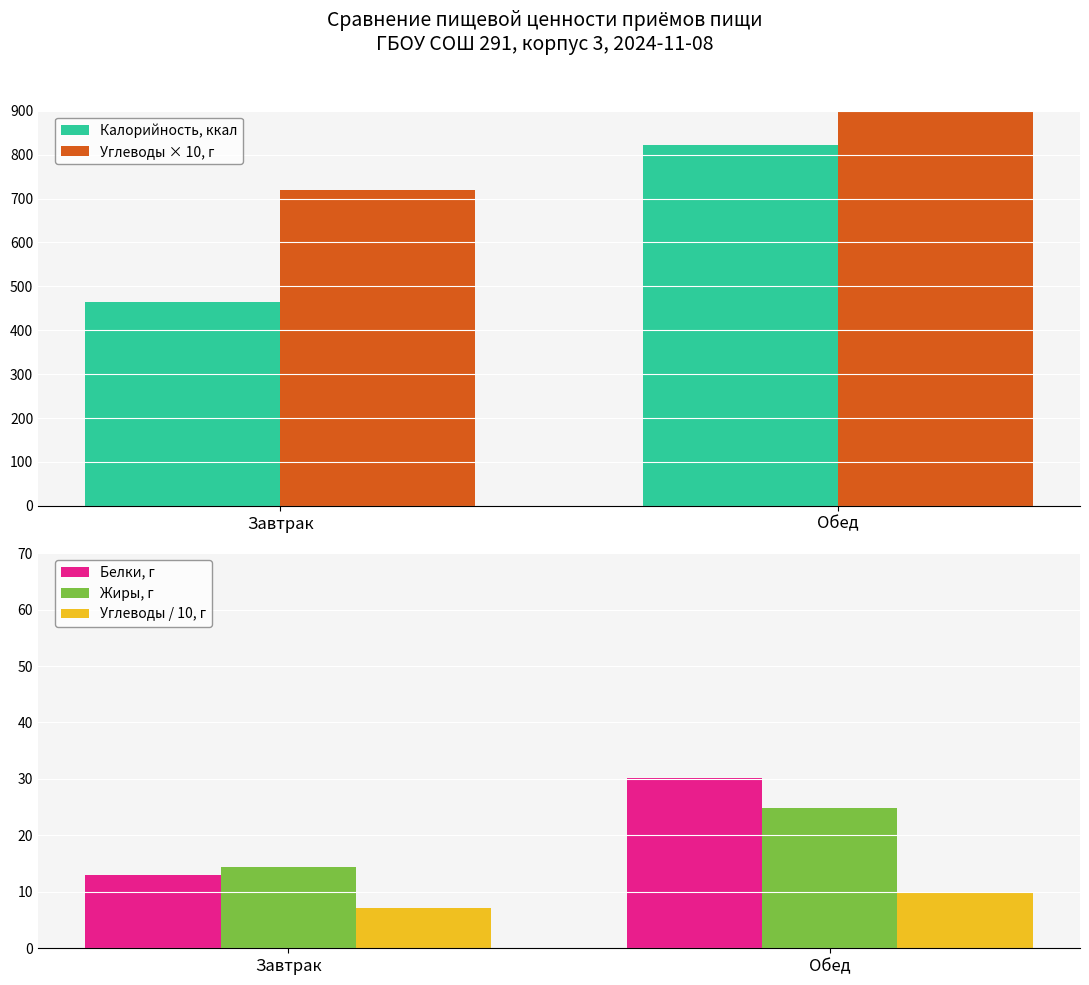

The value of Белки, г at Обед is 41.4. True or false?

False